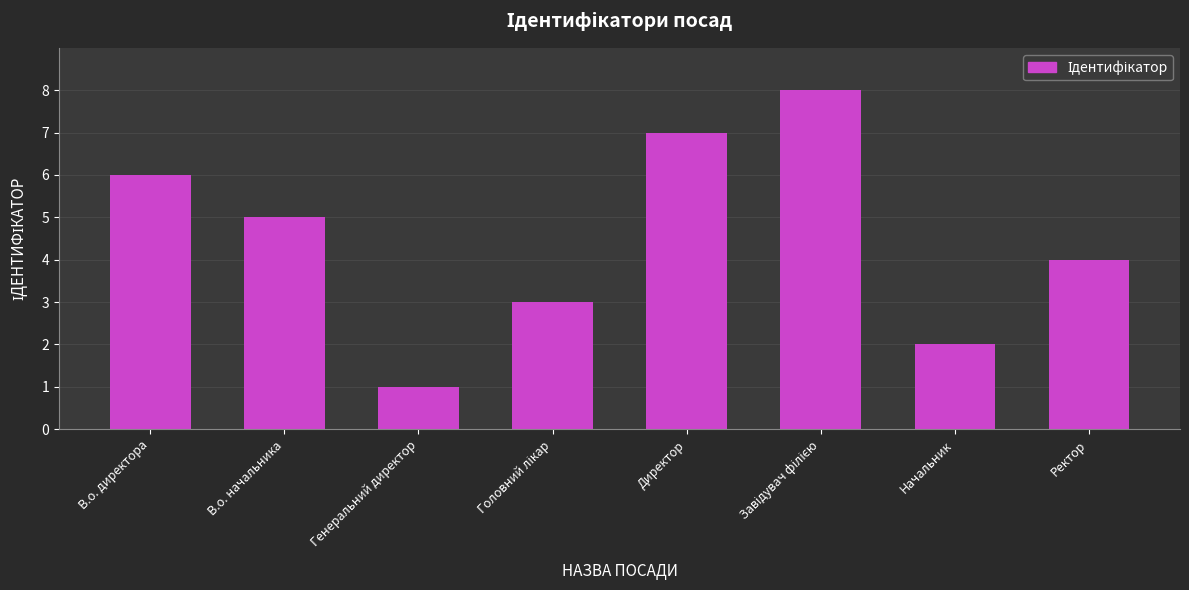

What position from the right is Генеральний директор?

6